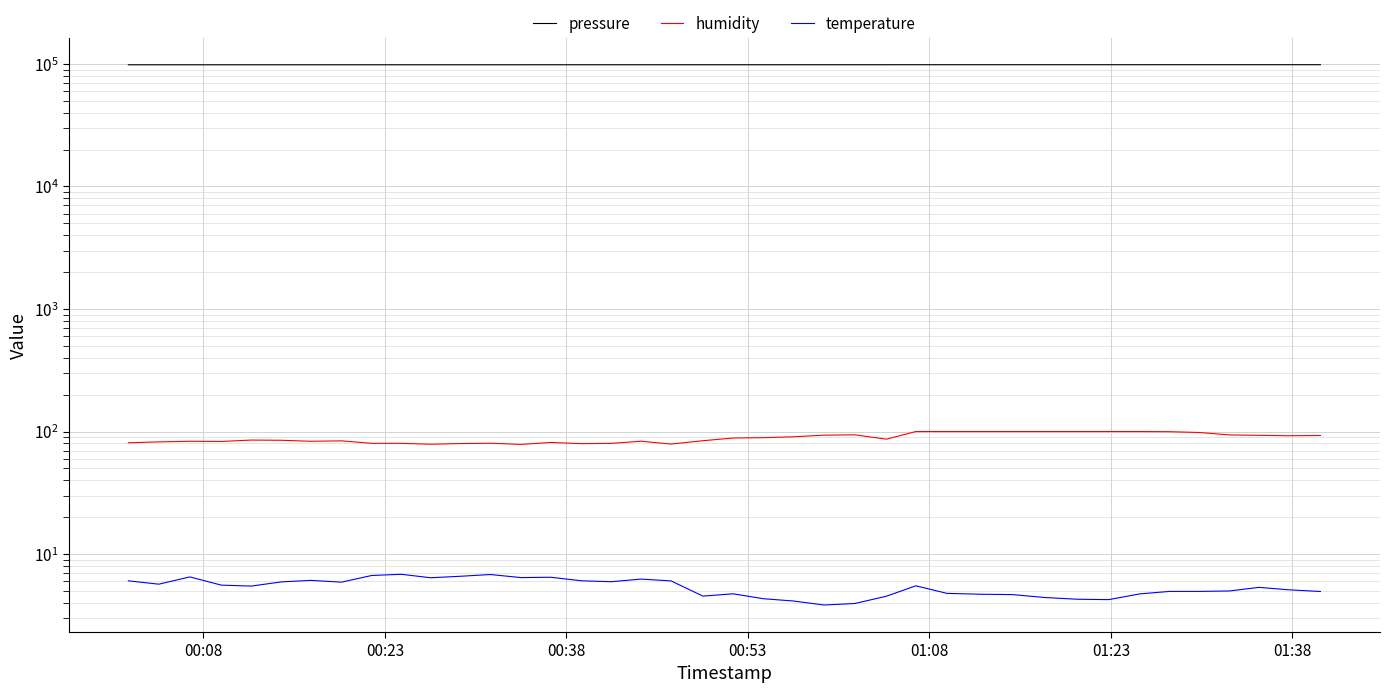

What is the maximum value shown in the chart?

98601.8